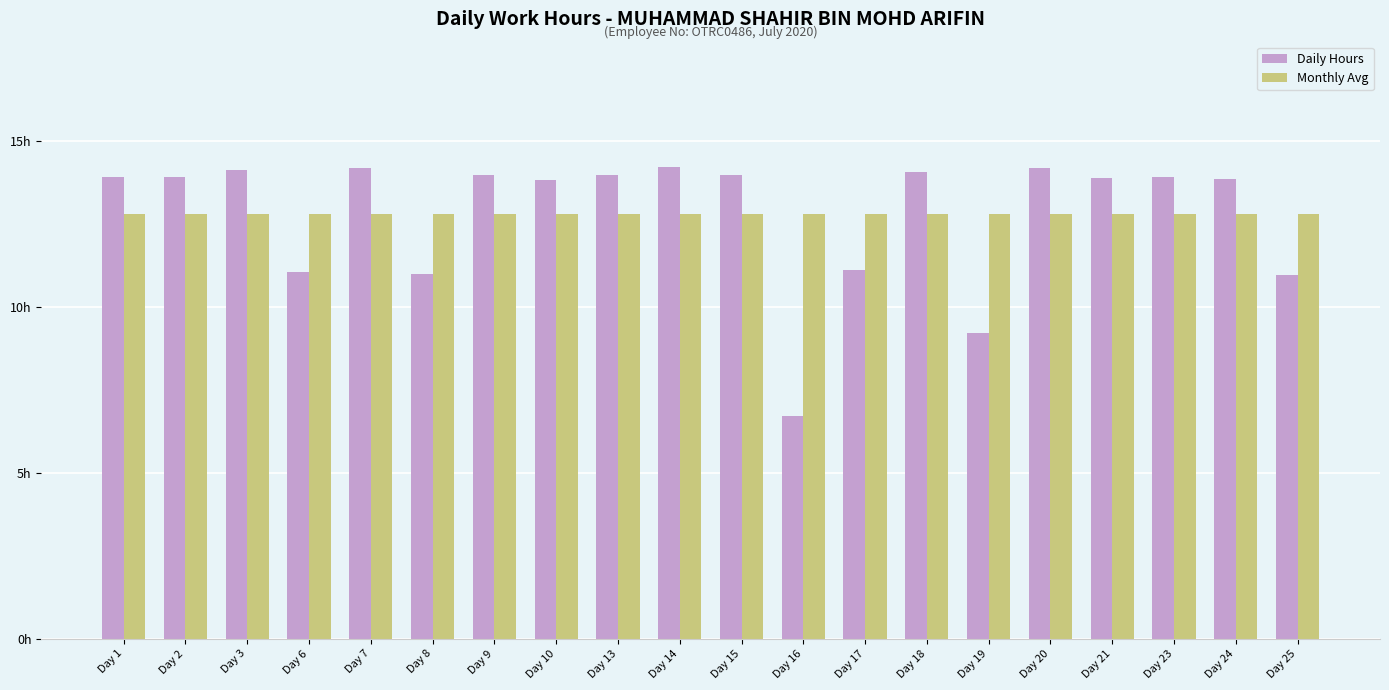

What is the highest value of the Daily Hours series?

14.2